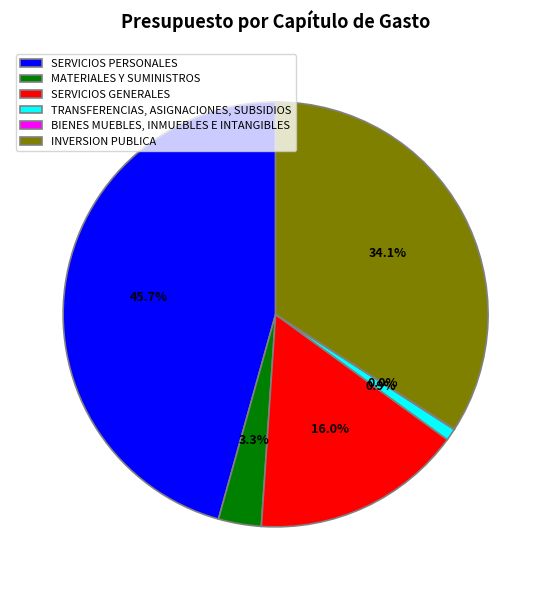

Which category has the biggest portion of the pie?

SERVICIOS PERSONALES